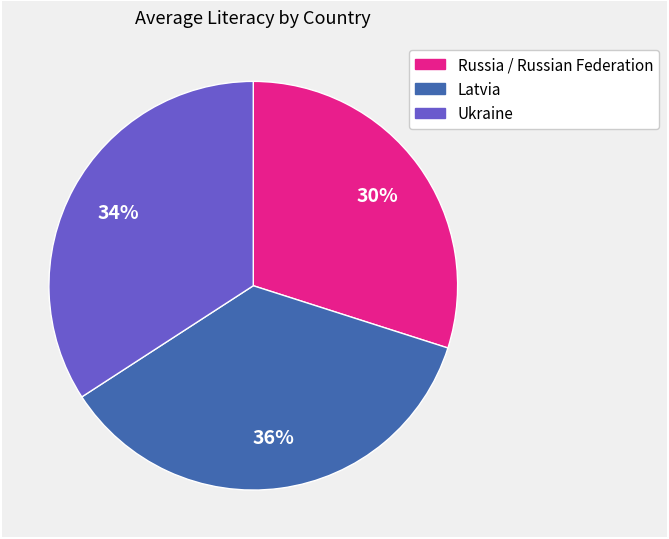

Combined, do Russia / Russian Federation and Latvia account for over 50%?

Yes